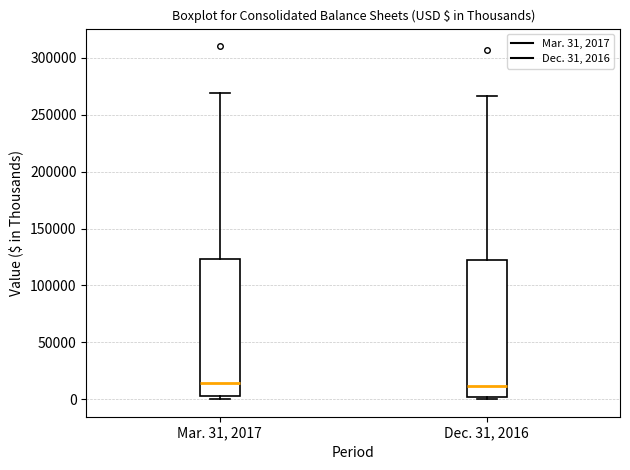

Where does the upper whisker of the box for Dec. 31, 2016 end on the y-axis? The values are not printed on the chart, so give them approximately, as read against the axis.

265000